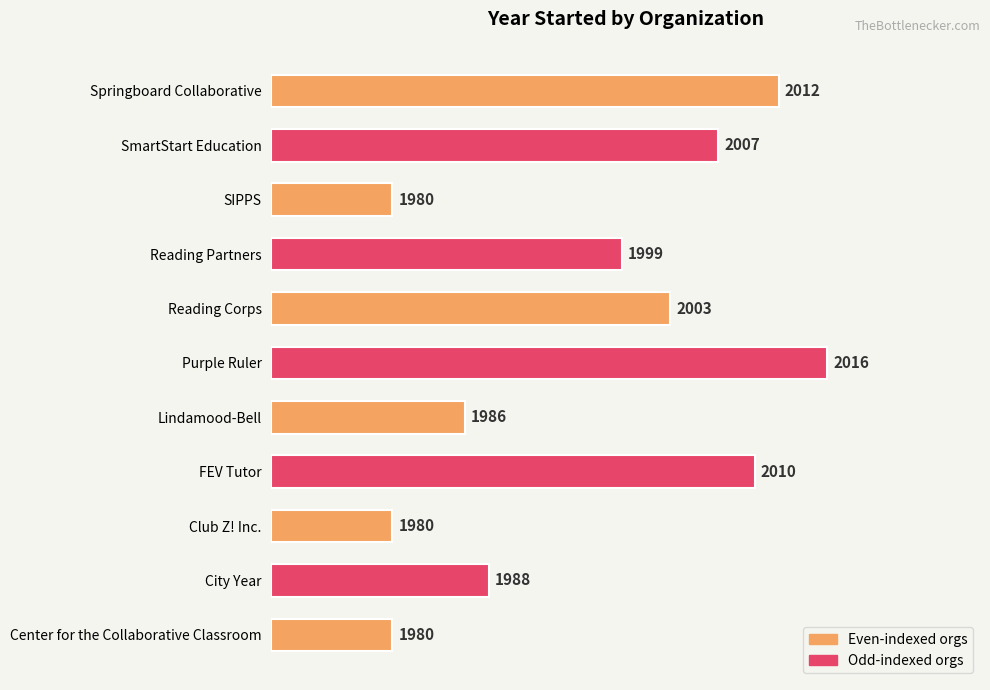

How many bars are there in total?

11